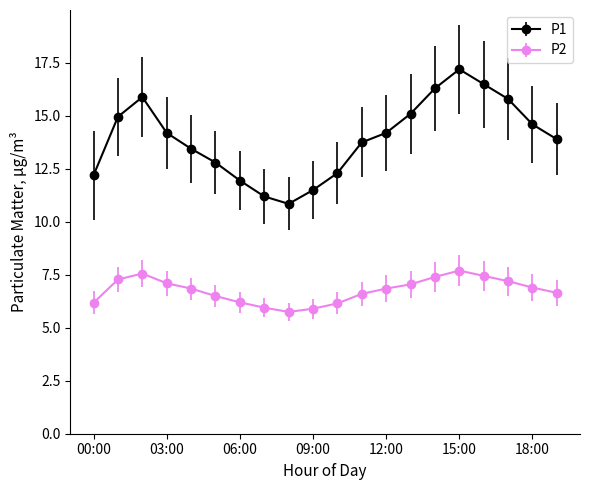

What is the value of the P2 point at the 8th from the left?

6.0